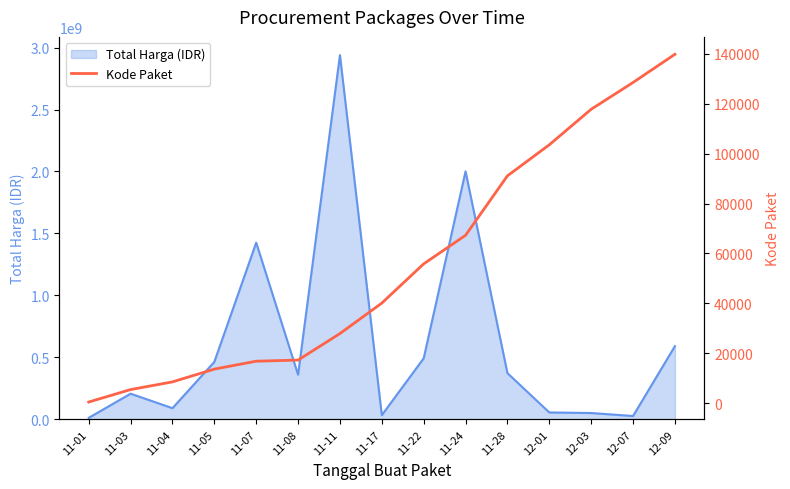

Where is Total Harga (IDR) nearest to the value 1475875370?

11-07